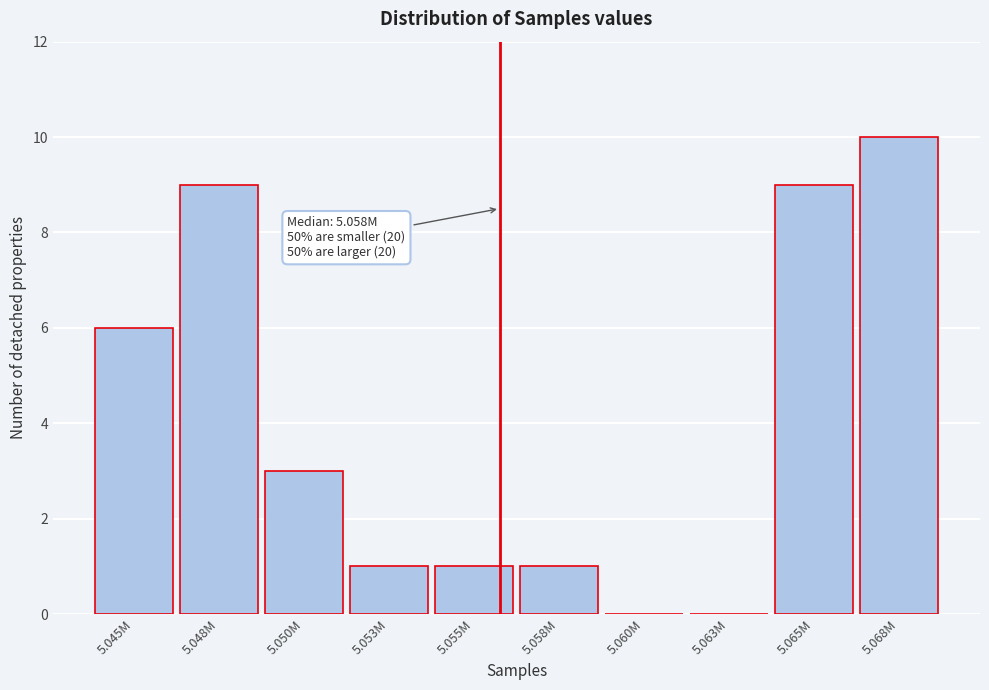

Reading left to right, transcribe all the data shown in this chart.

5.045M=6	5.048M=9	5.050M=3	5.053M=1	5.055M=1	5.058M=1	5.060M=0	5.063M=0	5.065M=9	5.068M=10